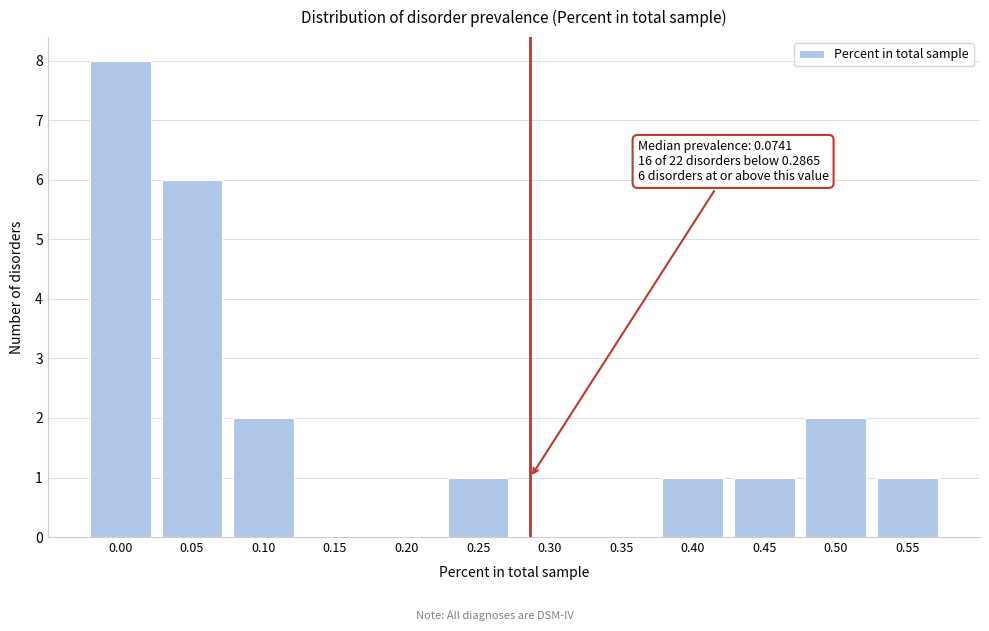

Reading left to right, what are all the values shown in this chart?

0.00=8	0.05=6	0.10=2	0.15=0	0.20=0	0.25=1	0.30=0	0.35=0	0.40=1	0.45=1	0.50=2	0.55=1